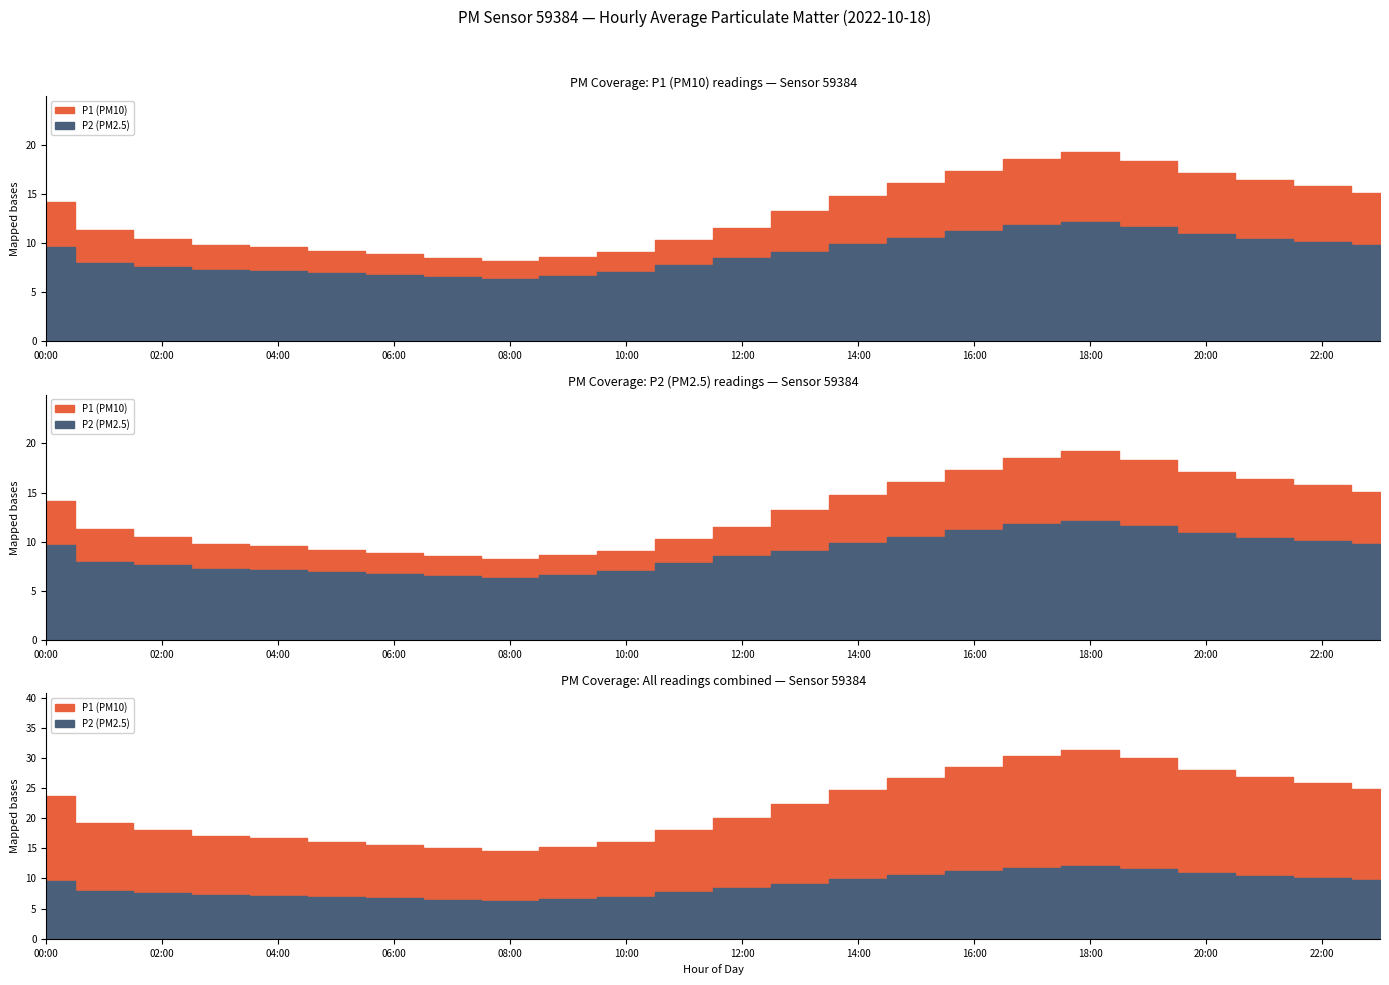

True or false: P1 and P2 cross at least once.

False